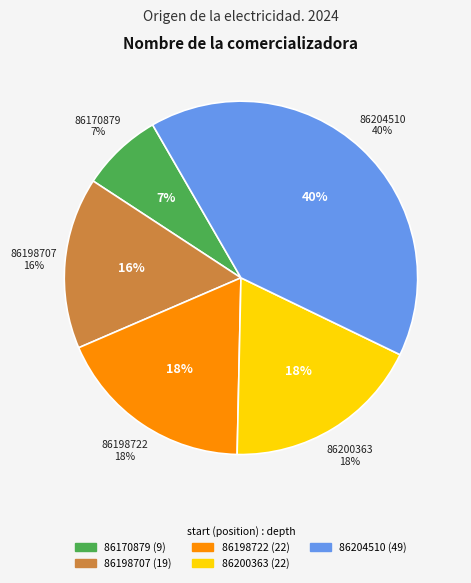

Is there any slice that represents more than half of the pie?

No